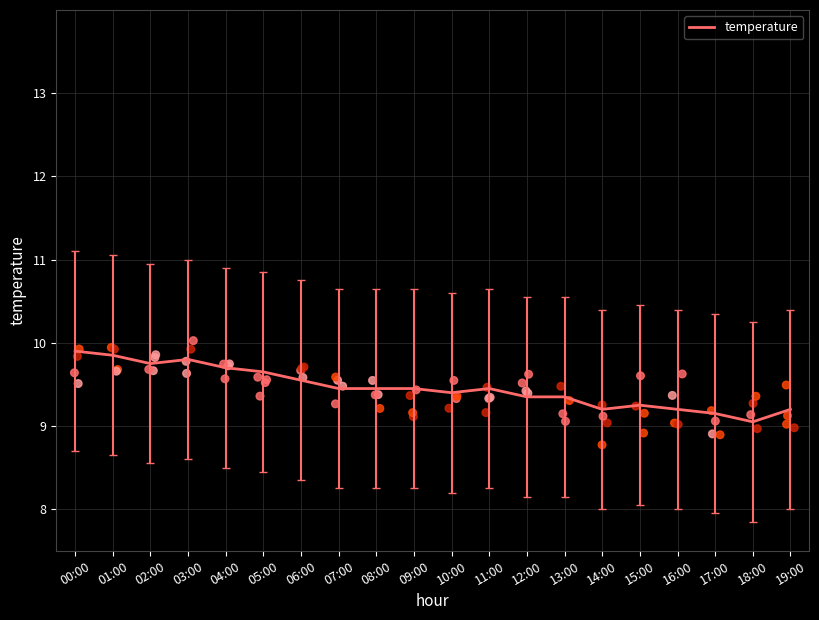

What is the ratio of the value at 03:00 to the value at 15:00?

1.1